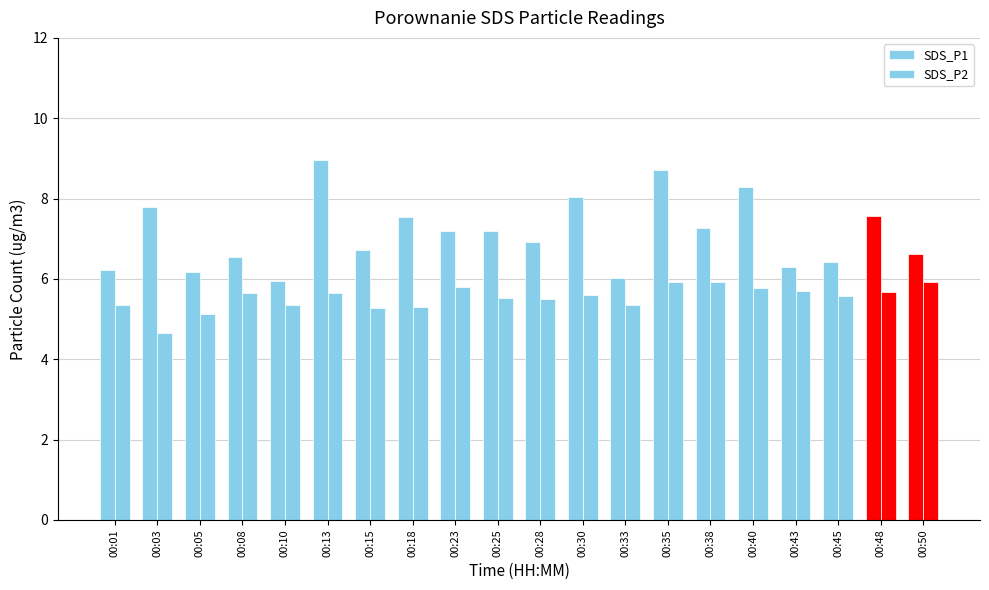

How many data points does each series have?

20